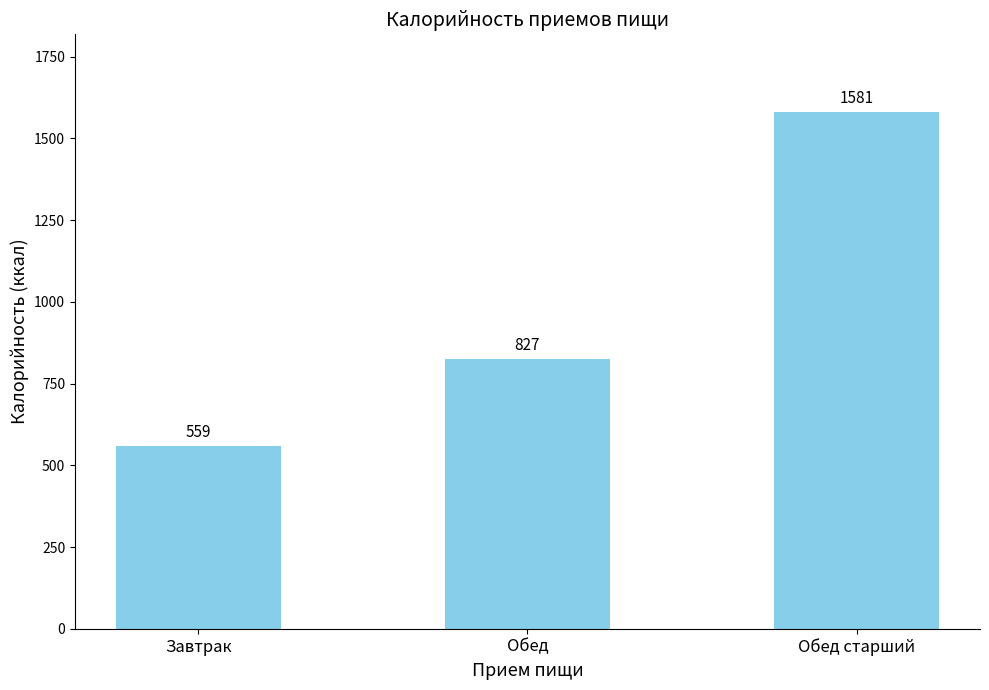

Are the bars grouped side by side (vs. stacked)?

No